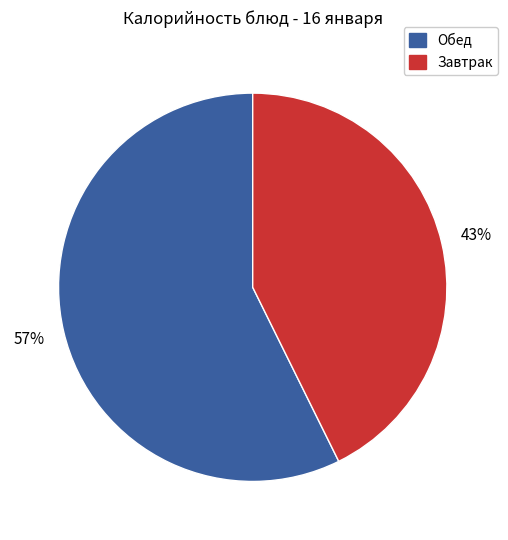

To the nearest percent, what is the average slice percentage?

50%